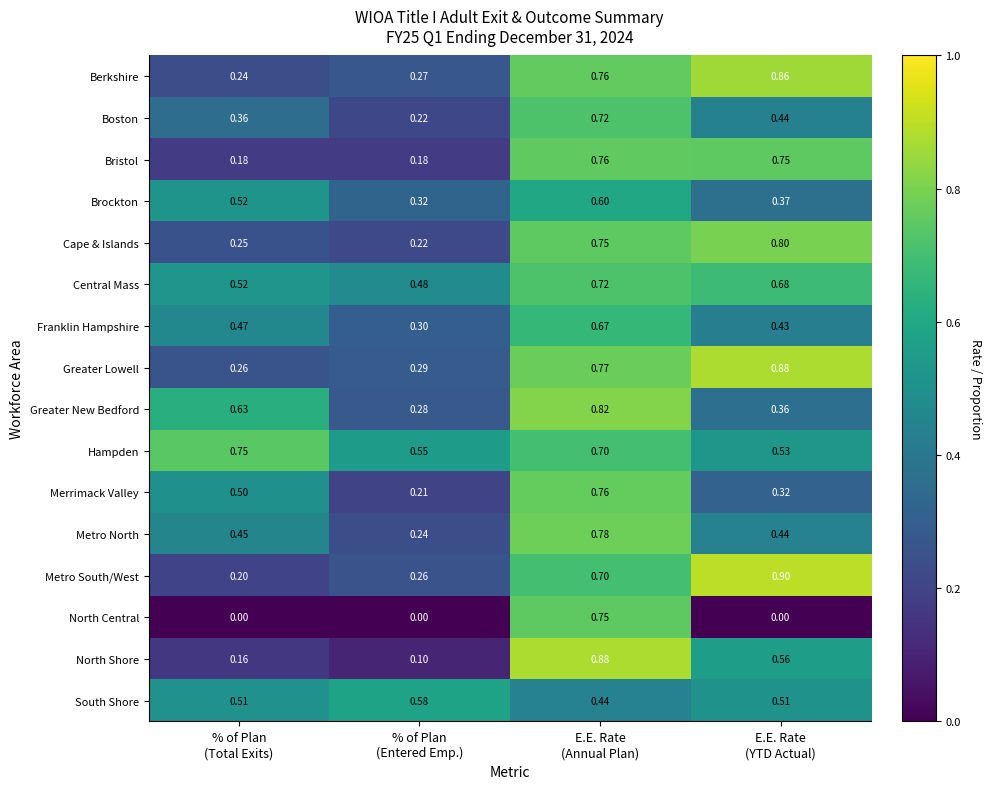

Which series has the widest spread of values?

North Shore